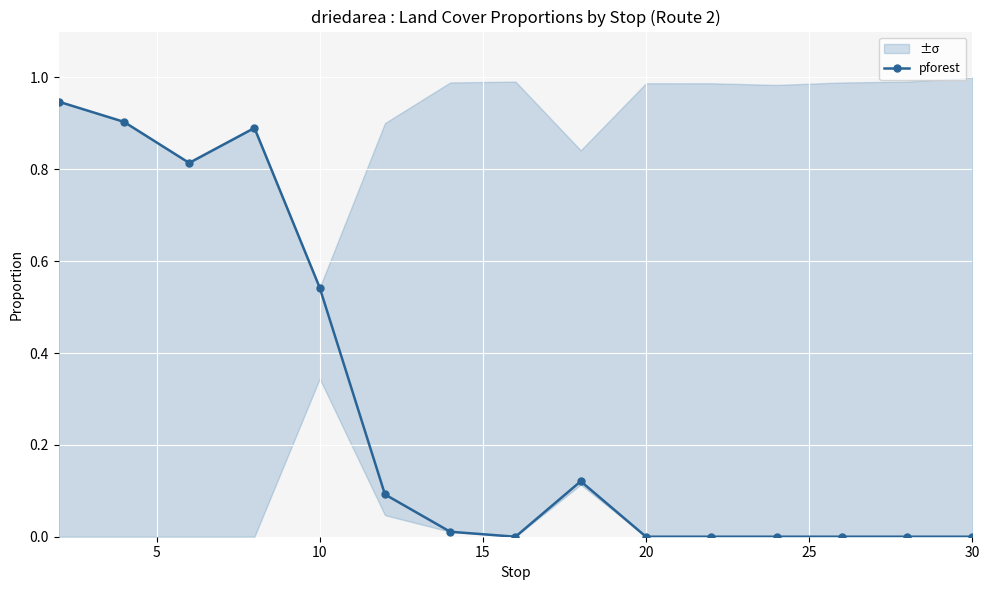

Count the number of values greater than 0.

8